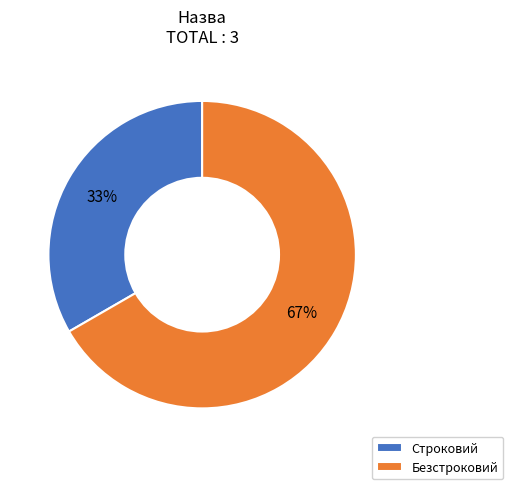

Does any single category account for the majority?

Yes